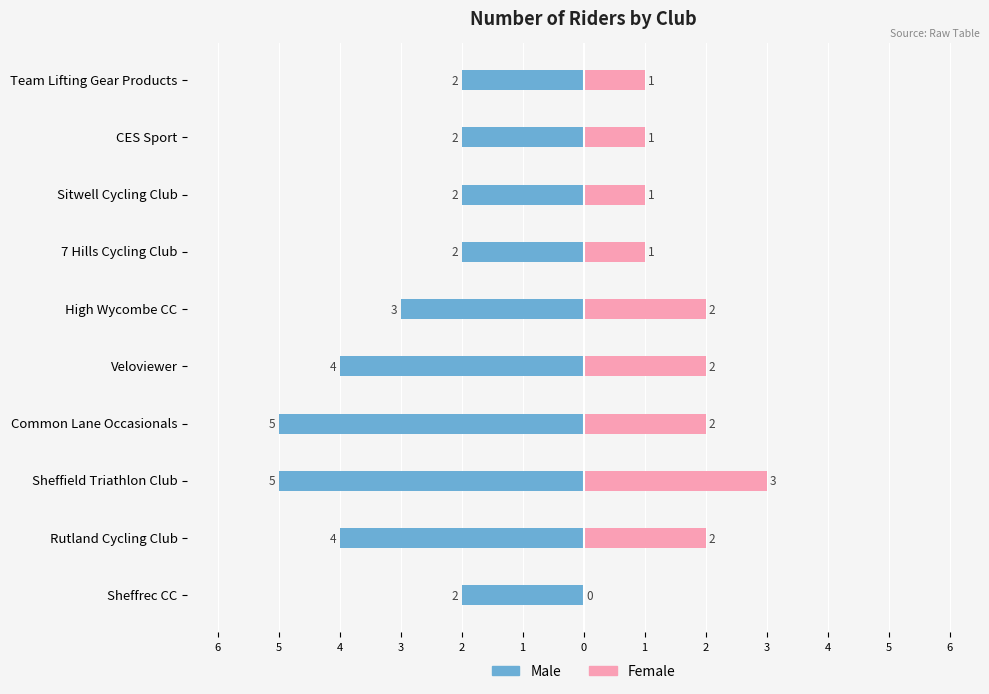

What is the sum of all Female values?

15